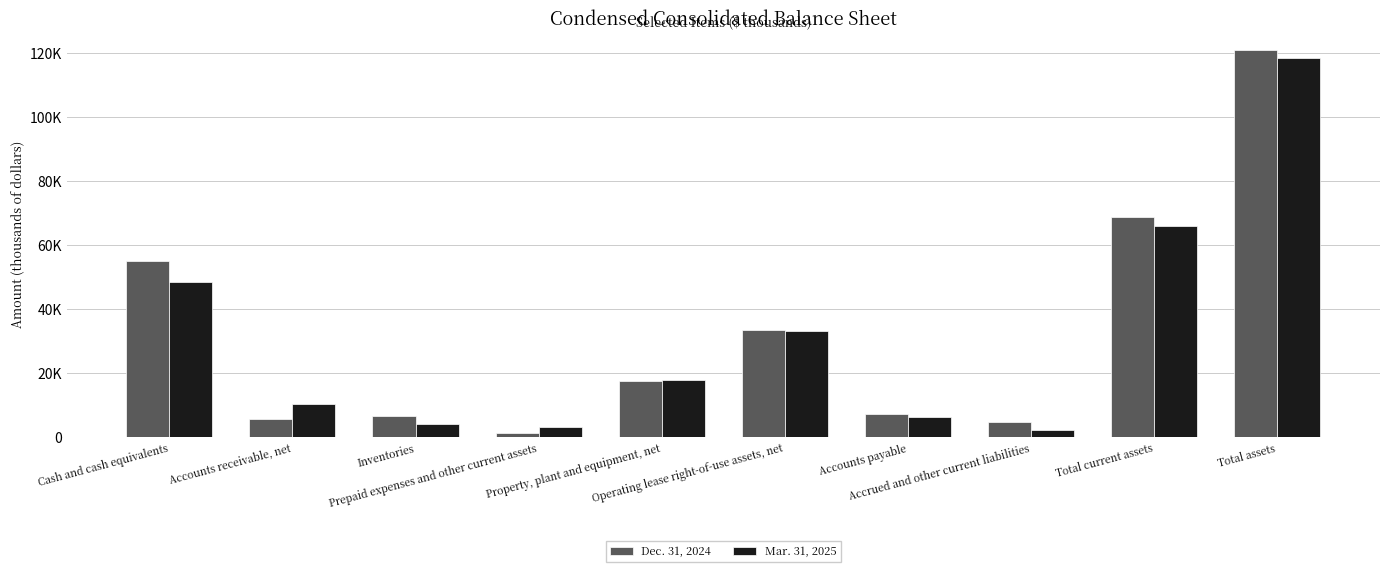

Reading left to right, list all the values displayed in this chart.

Dec. 31, 2024: 55155	5580	6574	1454	17481	33512	7424	4832	68763	121125
Mar. 31, 2025: 48417	10396	4003	3307	17950	33067	6225	2321	66123	118472